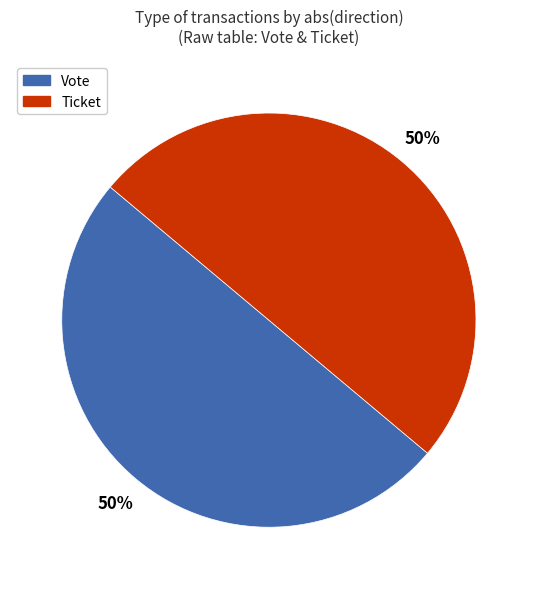

To the nearest percent, what is the average slice percentage?

50%